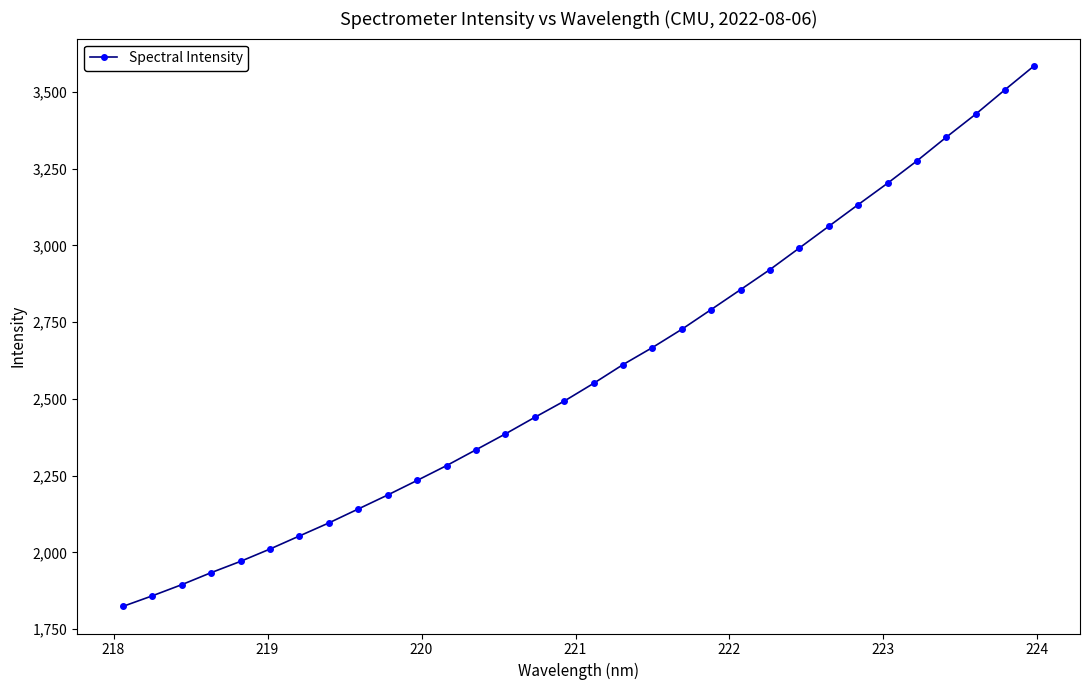

What is the average value?

2587.4